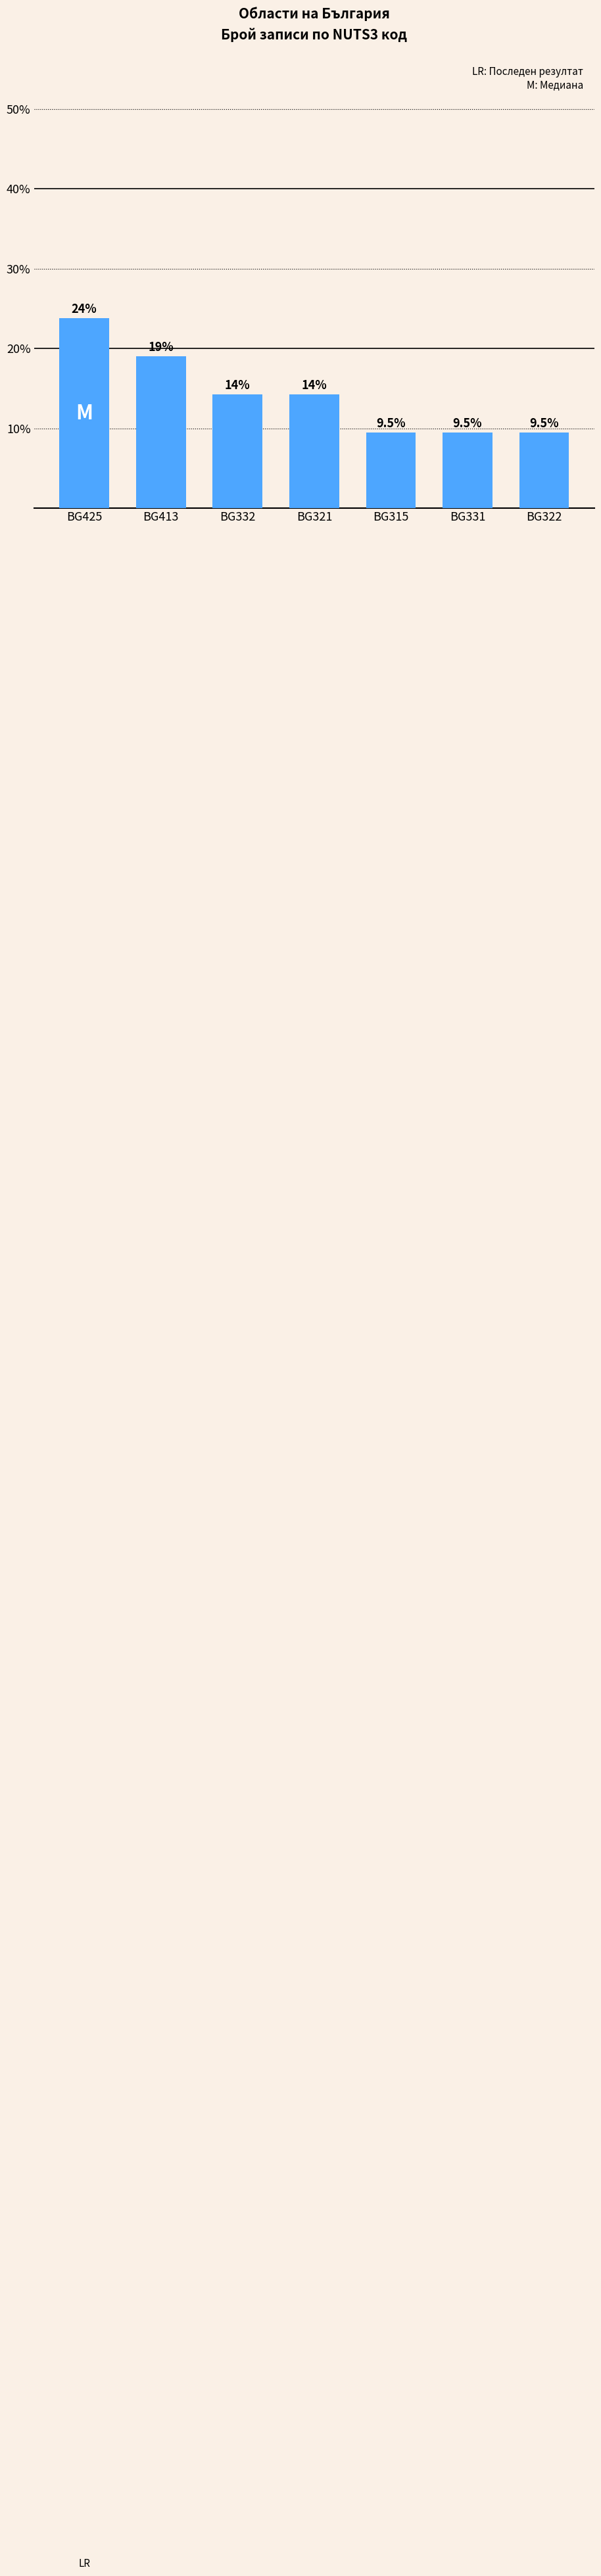

What is the label of the 5th bar from the right?

BG332